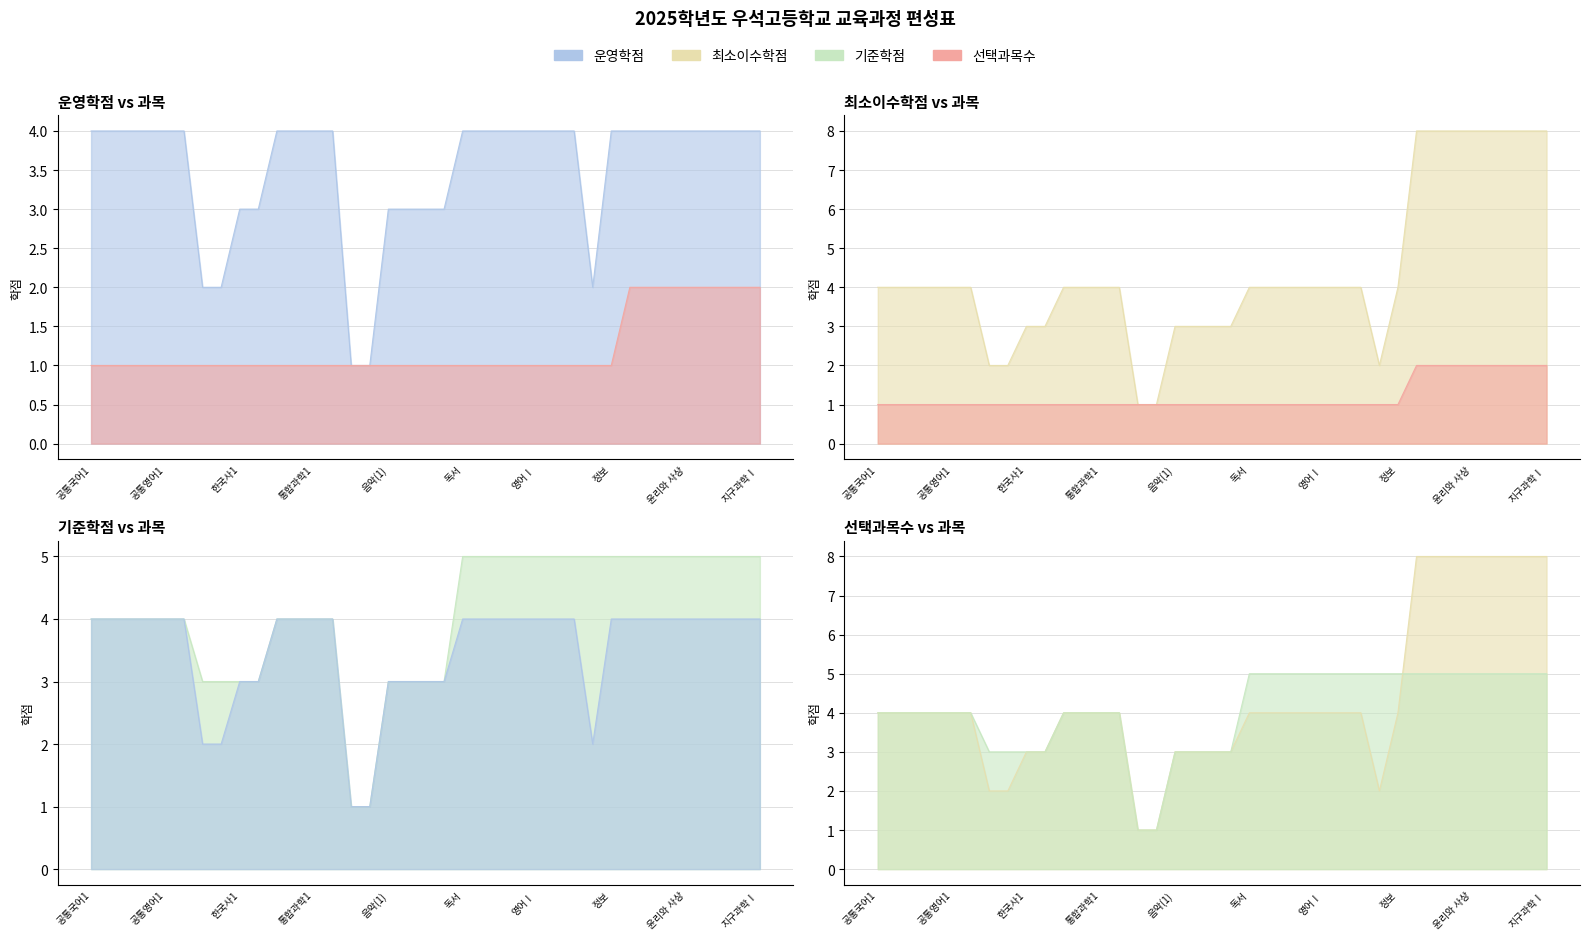

At how many categories does at least one series exceed 3?

27